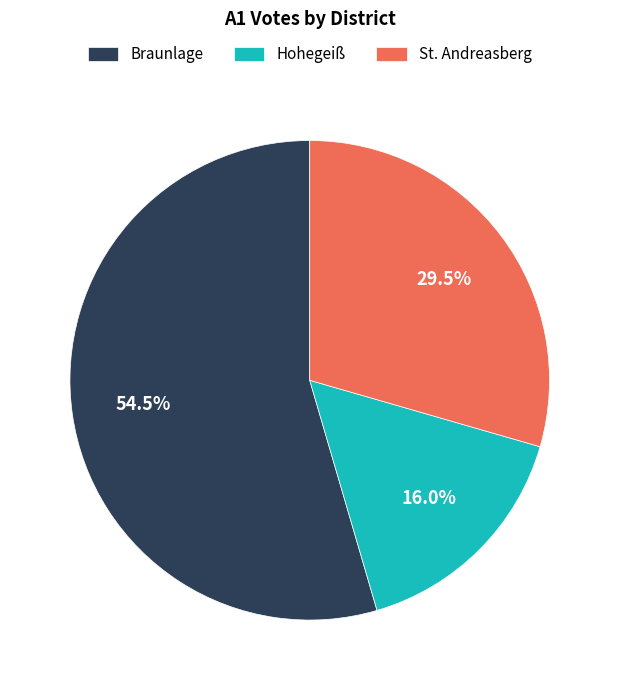

True or false: Hohegeiß accounts for 3% of the total.

False